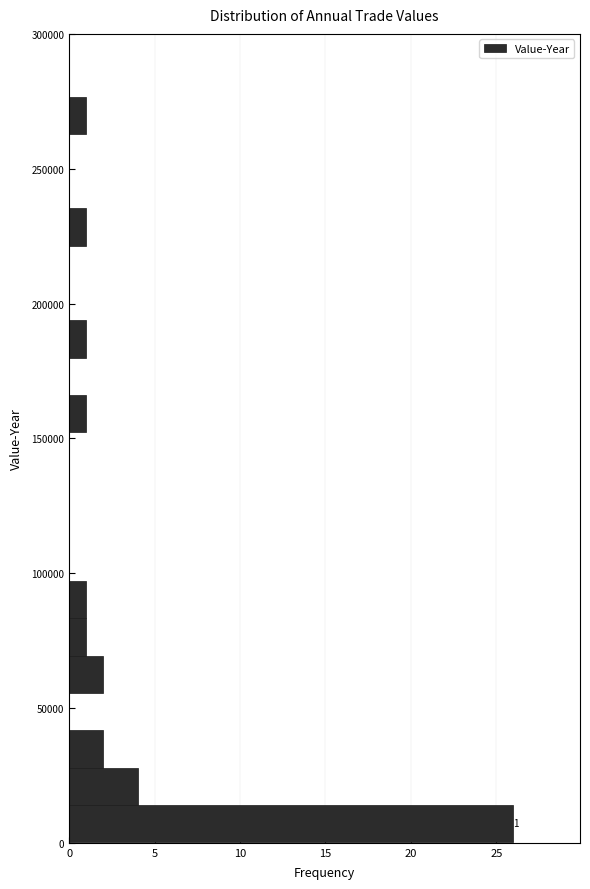

Around what value on the y-axis is the longest bar? Give the approximate position of its centre, as read against the axis.

5000